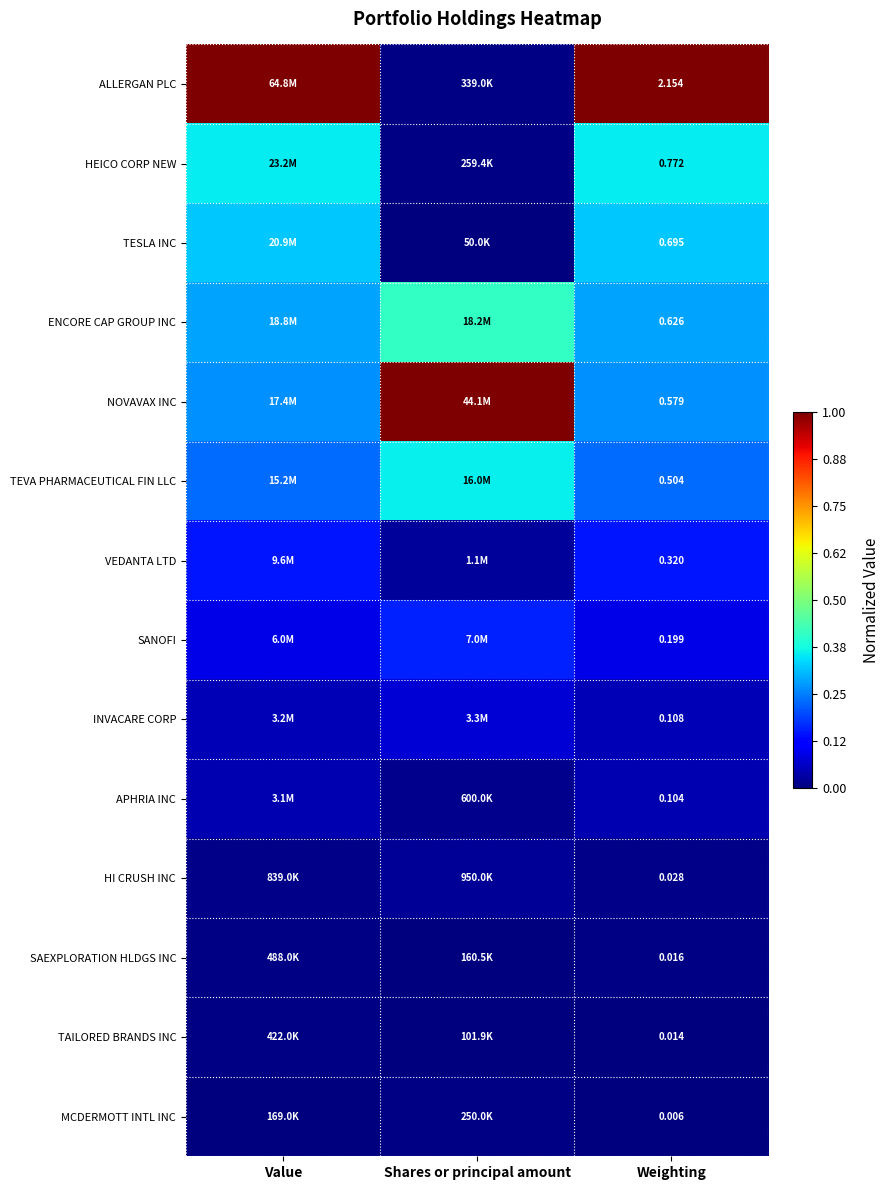

Rank the series at Weighting from highest to lowest value.

ALLERGAN PLC, HEICO CORP NEW, TESLA INC, ENCORE CAP GROUP INC, NOVAVAX INC, TEVA PHARMACEUTICAL FIN LLC, VEDANTA LTD, SANOFI, INVACARE CORP, APHRIA INC, HI CRUSH INC, SAEXPLORATION HLDGS INC, TAILORED BRANDS INC, MCDERMOTT INTL INC